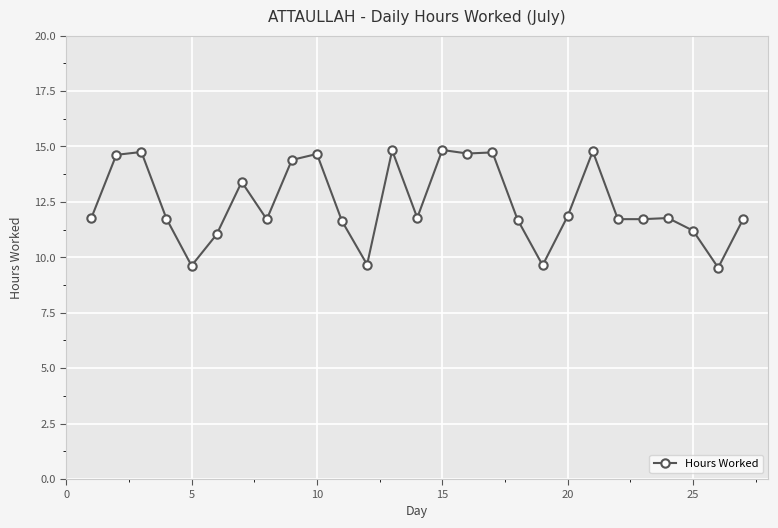

What is the sum of all values?

335.5